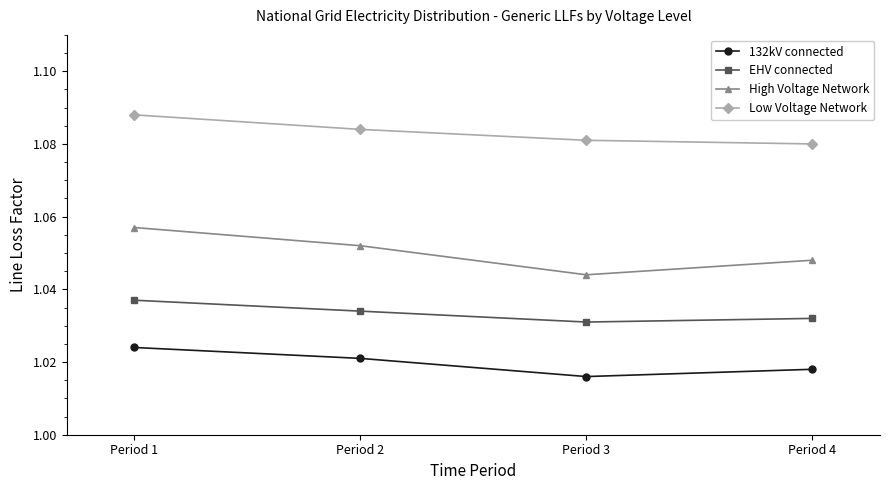

The value of High Voltage Network at Period 4 is 0.3. True or false?

False